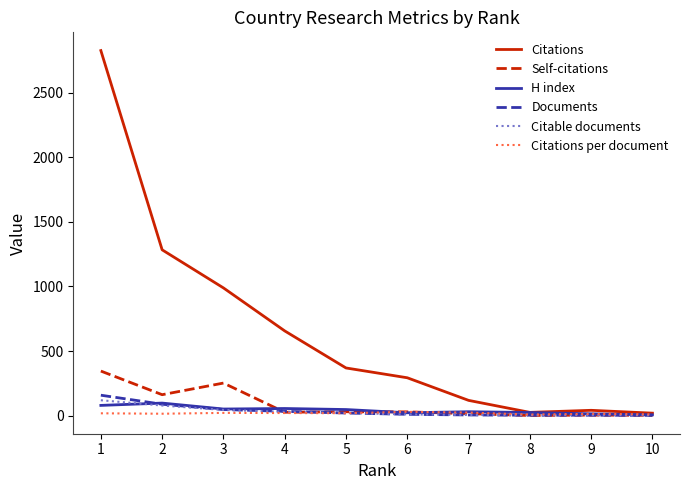

What is the difference between the maximum and second lowest values in the H index series?

83.0